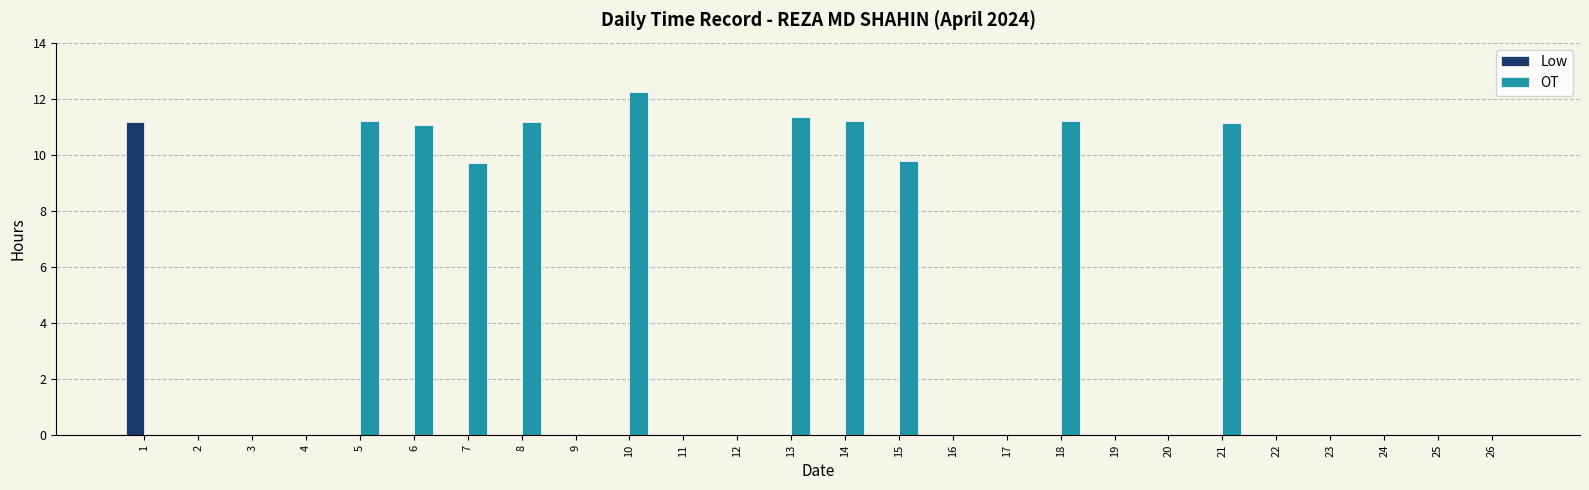

What are all the series names shown in the legend?

Low, OT